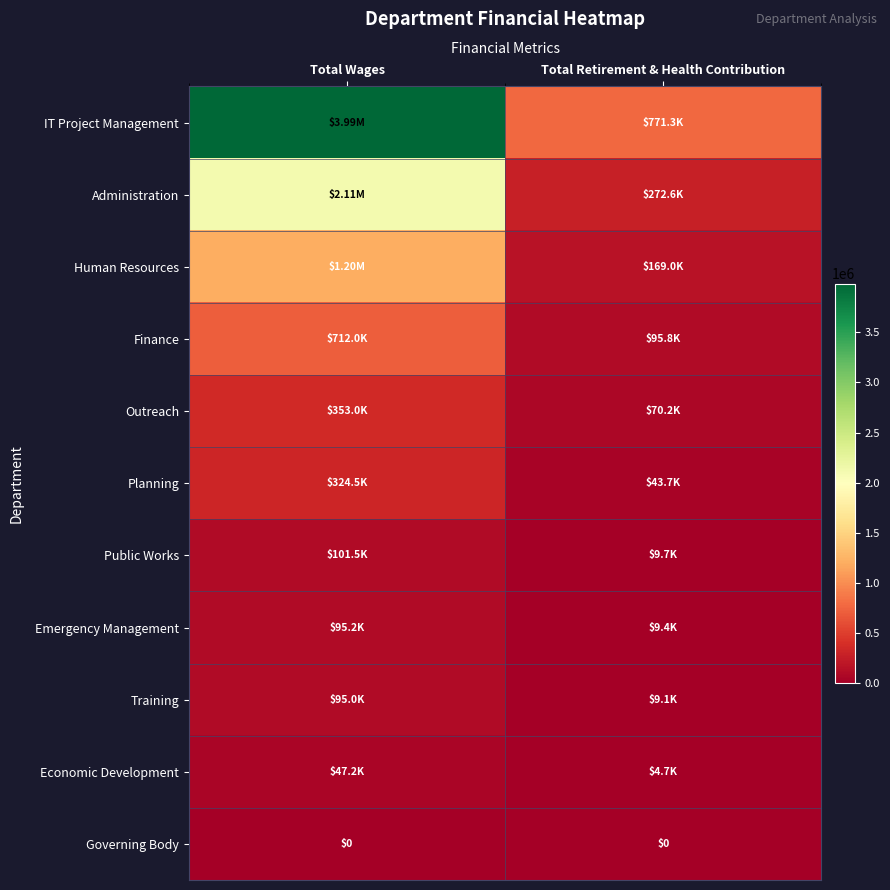

At which label does Human Resources reach its minimum?

Total Retirement & Health Contribution